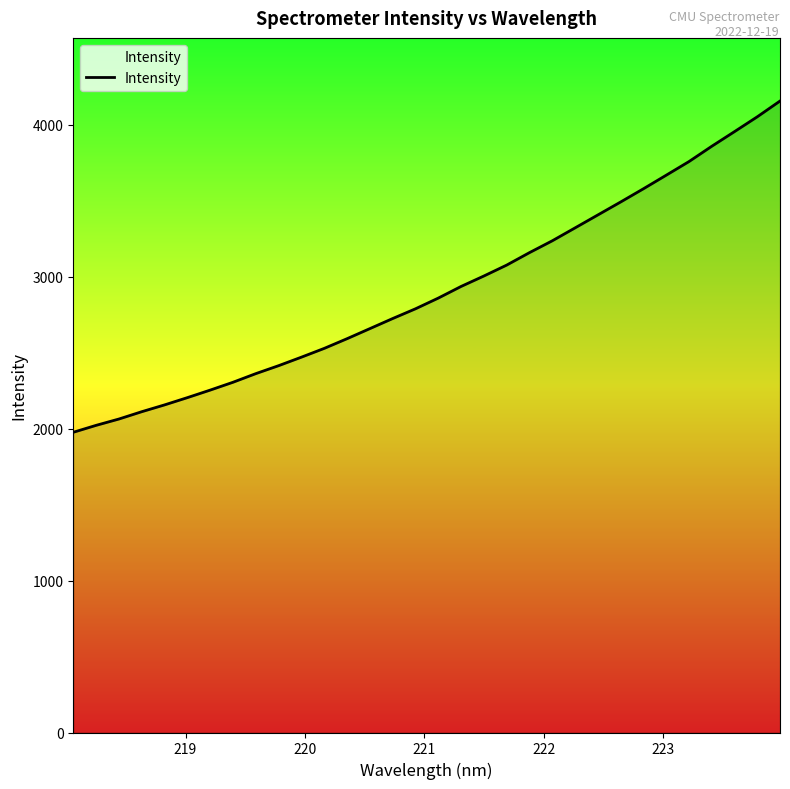

What is the smallest value displayed?

1976.2